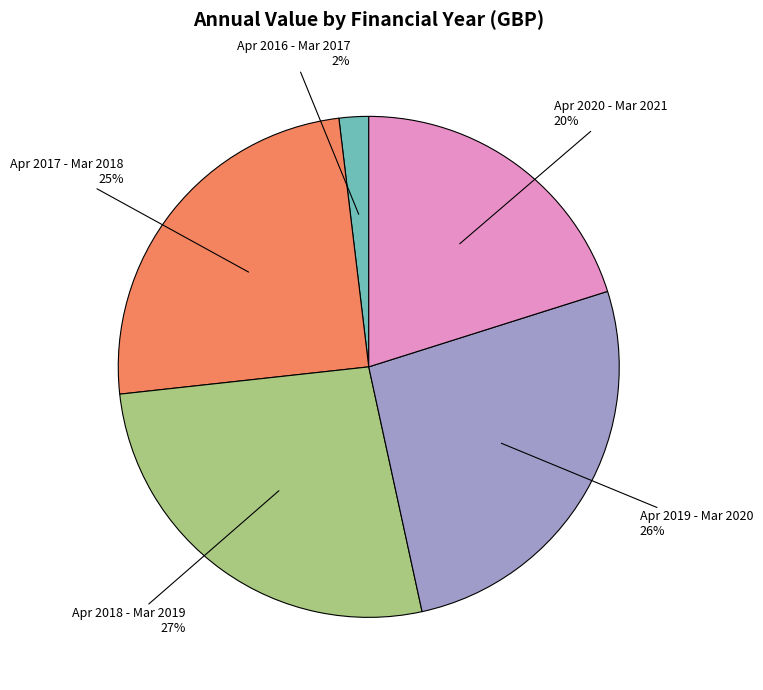

To the nearest percent, what is the average slice percentage?

20%